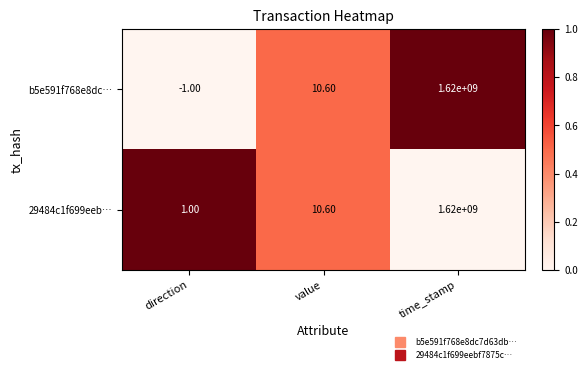

Which series has the largest range (max minus min)?

b5e591f768e8dc…